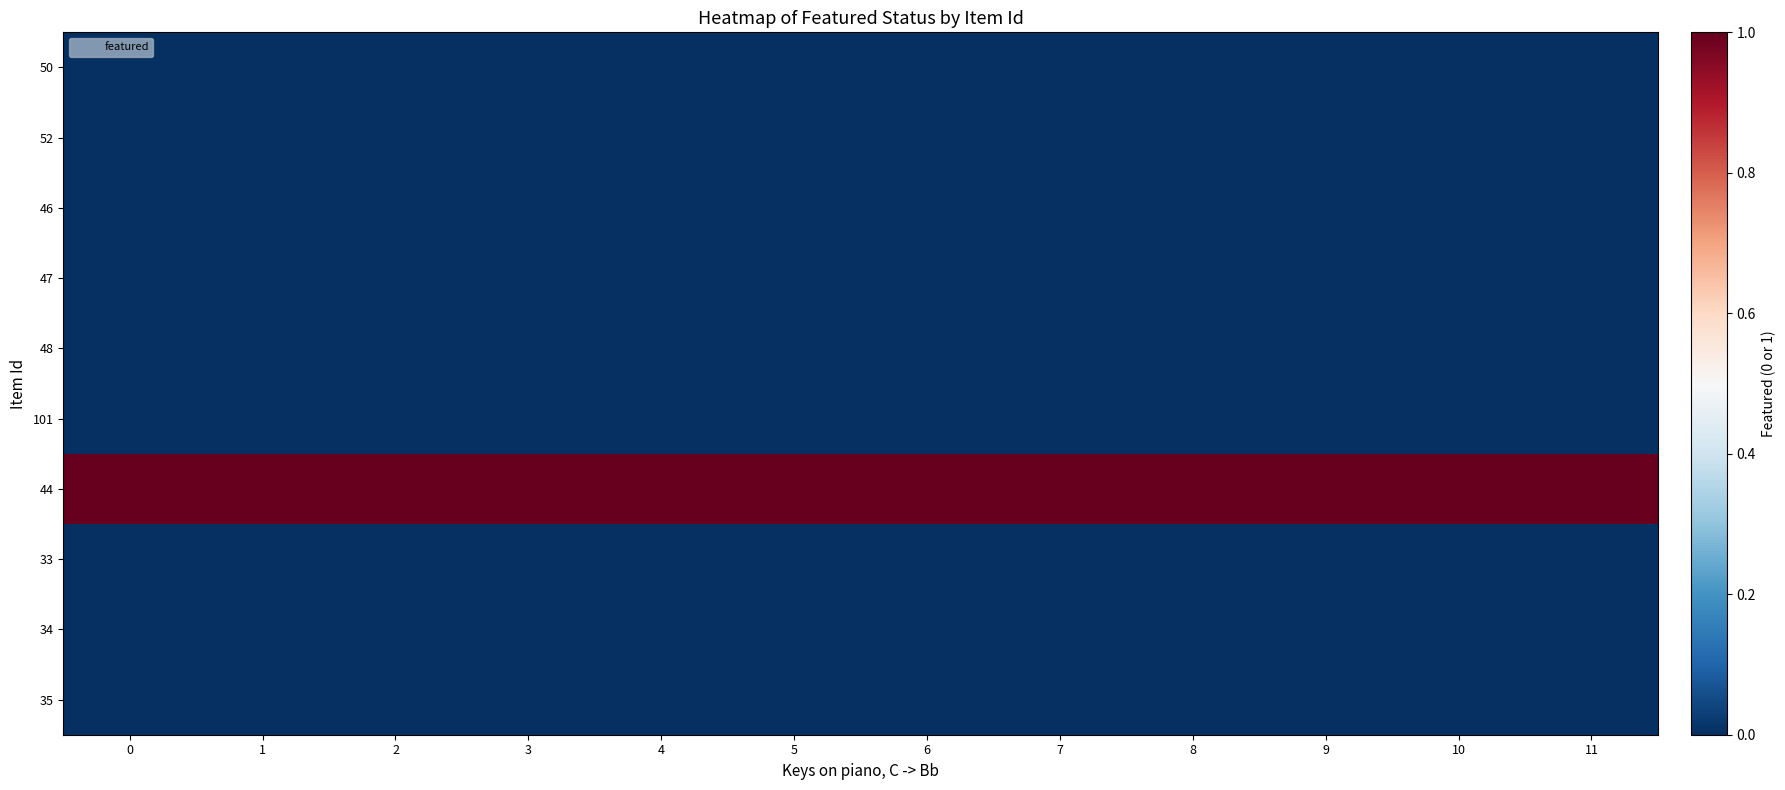

Reading right to left, list all the values displayed in this chart.

50: 11=0	10=0	9=0	8=0	7=0	6=0	5=0	4=0	3=0	2=0	1=0	0=0
52: 11=0	10=0	9=0	8=0	7=0	6=0	5=0	4=0	3=0	2=0	1=0	0=0
46: 11=0	10=0	9=0	8=0	7=0	6=0	5=0	4=0	3=0	2=0	1=0	0=0
47: 11=0	10=0	9=0	8=0	7=0	6=0	5=0	4=0	3=0	2=0	1=0	0=0
48: 11=0	10=0	9=0	8=0	7=0	6=0	5=0	4=0	3=0	2=0	1=0	0=0
101: 11=0	10=0	9=0	8=0	7=0	6=0	5=0	4=0	3=0	2=0	1=0	0=0
44: 11=1	10=1	9=1	8=1	7=1	6=1	5=1	4=1	3=1	2=1	1=1	0=1
33: 11=0	10=0	9=0	8=0	7=0	6=0	5=0	4=0	3=0	2=0	1=0	0=0
34: 11=0	10=0	9=0	8=0	7=0	6=0	5=0	4=0	3=0	2=0	1=0	0=0
35: 11=0	10=0	9=0	8=0	7=0	6=0	5=0	4=0	3=0	2=0	1=0	0=0